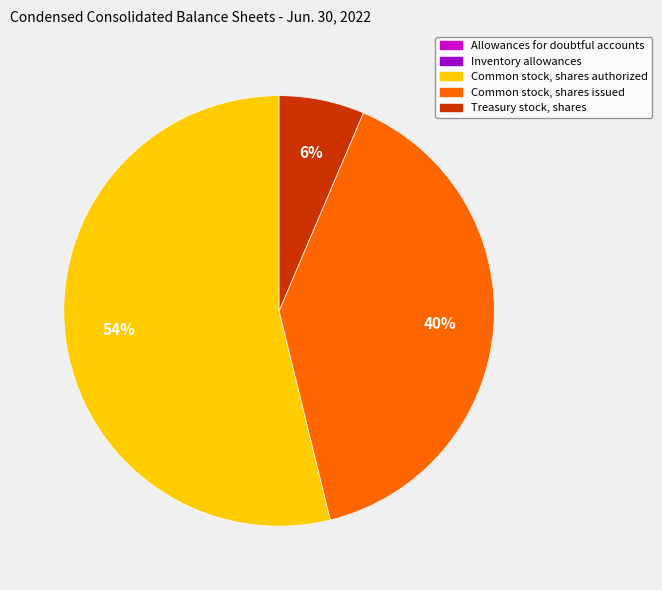

To the nearest percent, what percentage of the pie is Common stock, shares authorized?

54%